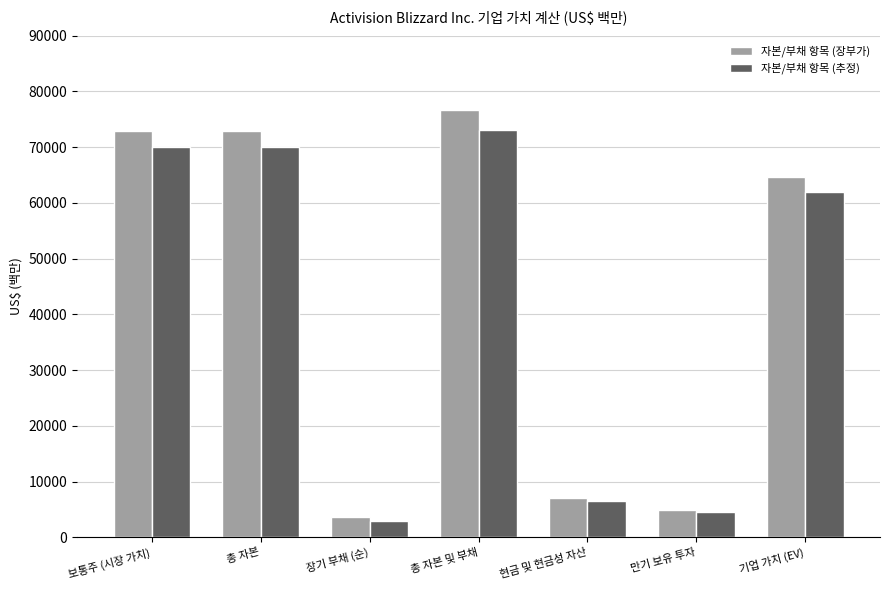

Which label corresponds to the largest value in the chart?

총 자본 및 부채